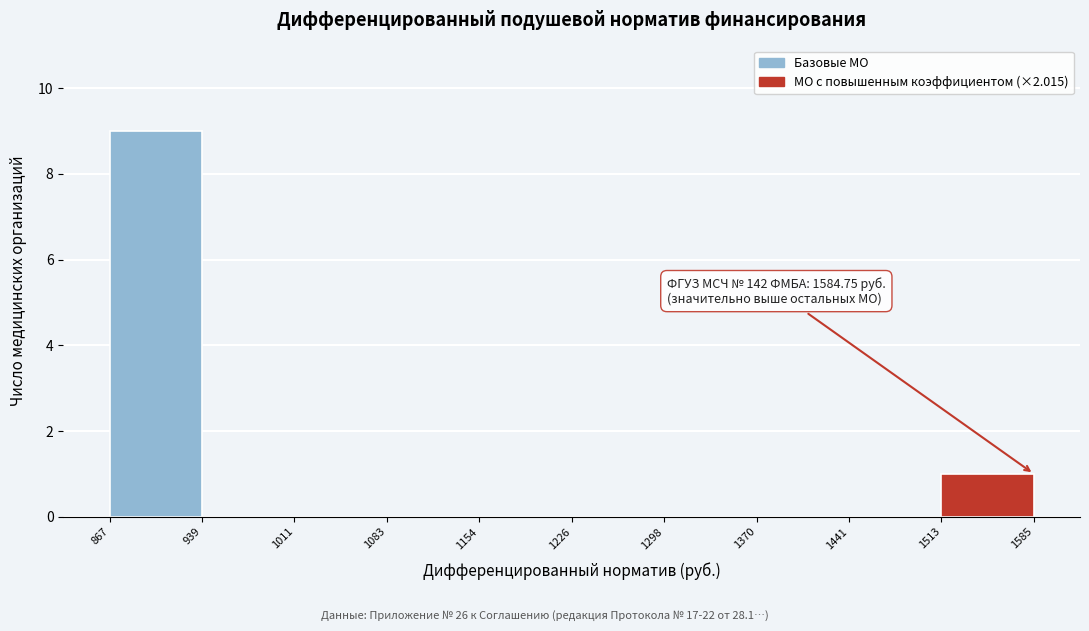

Over which range of the x-axis is the bar tallest?

867 to 939